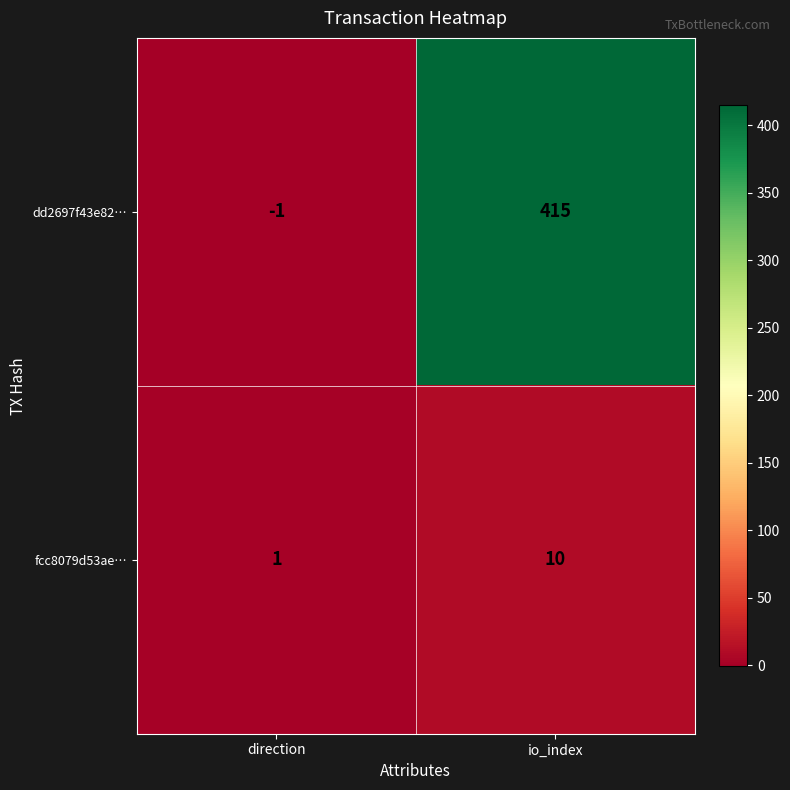

How many categories are shown in the chart?

2